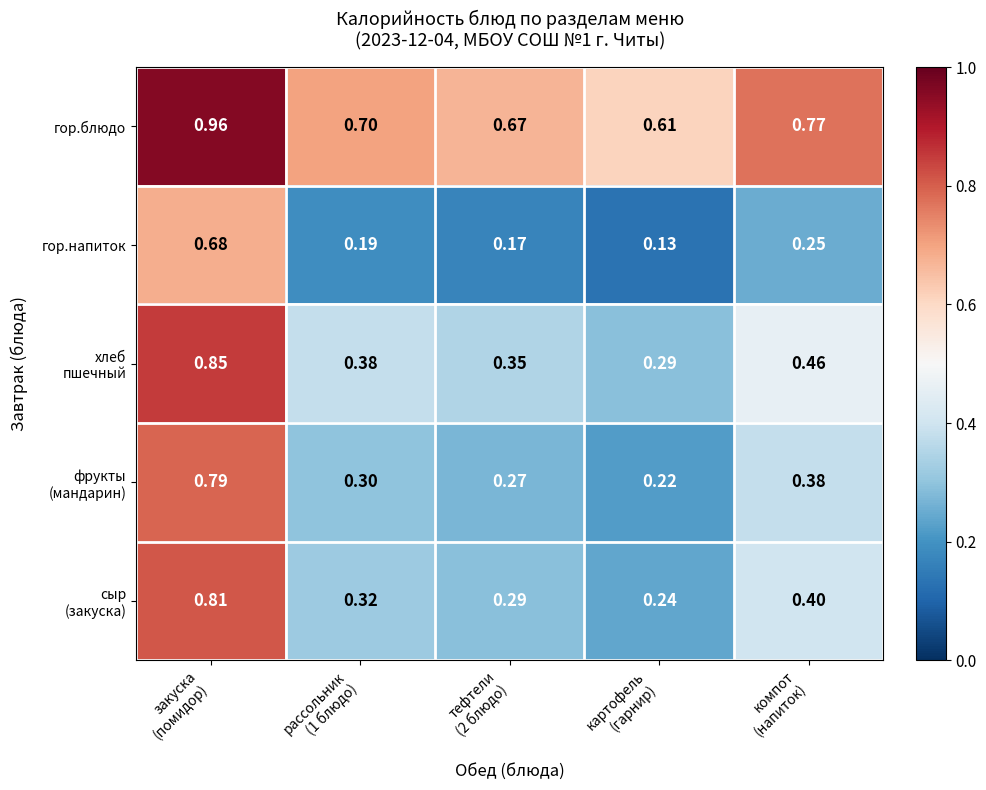

Which series has the largest total across all categories?

гор.блюдо